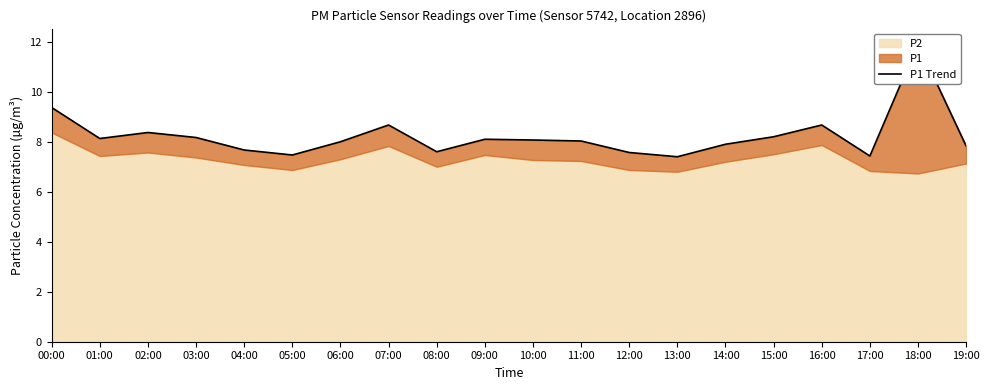

Which category has the lowest value across all series?

13:00